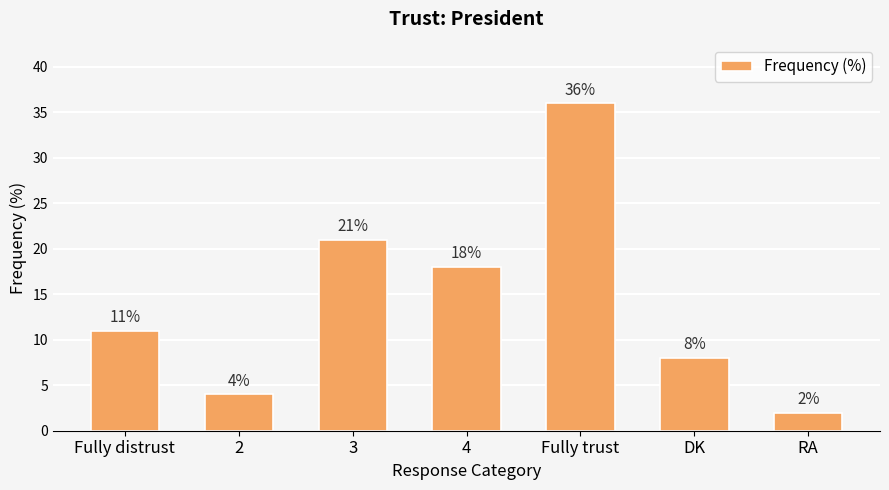

Reading left to right, list all the values displayed in this chart.

11	4	21	18	36	8	2